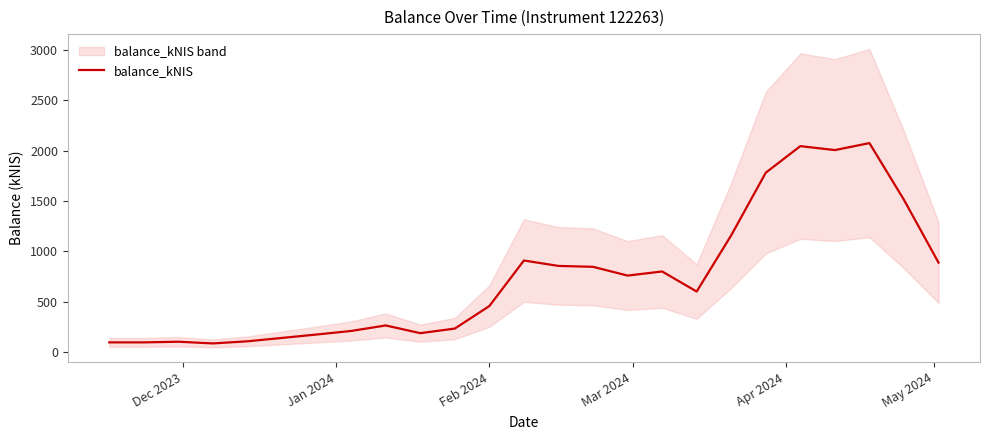

What is the lowest value of the balance_kNIS series?

86.8